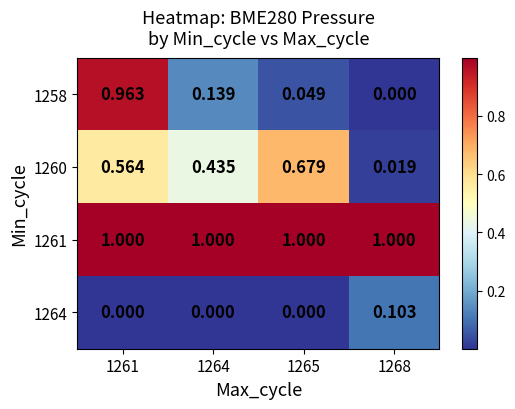

Rank the series at 1268 from highest to lowest value.

1261, 1264, 1260, 1258